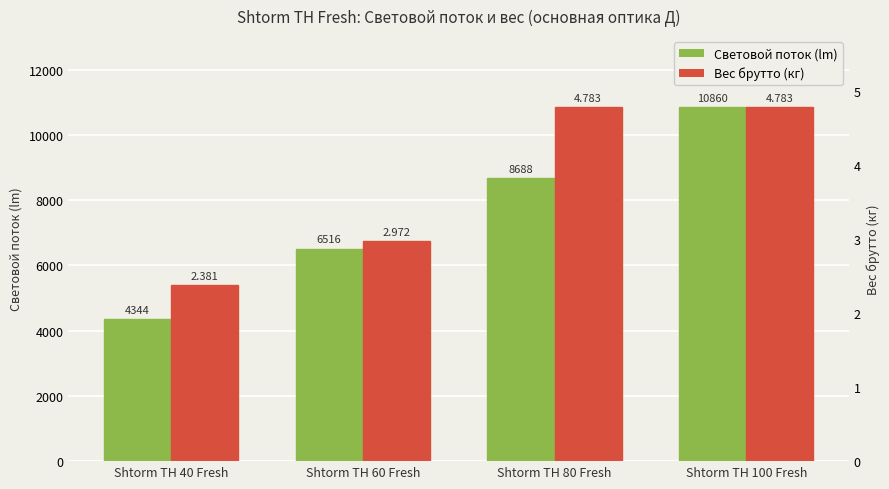

What is the label of the 2nd bar from the left?

Shtorm TH 60 Fresh